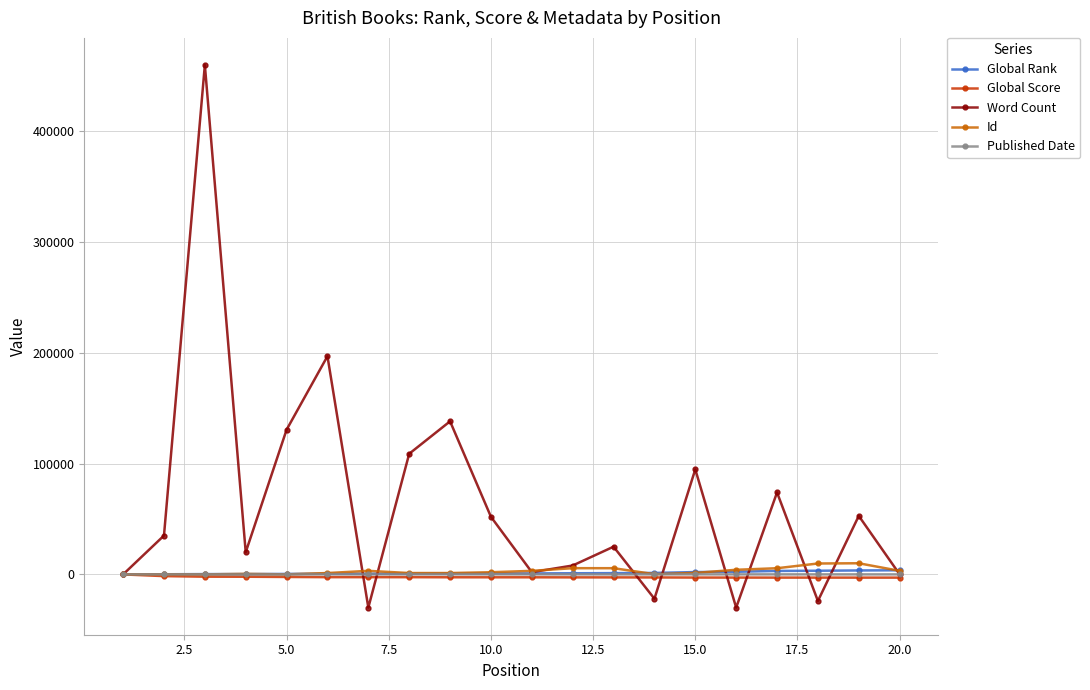

Which series has the largest total across all categories?

Word Count